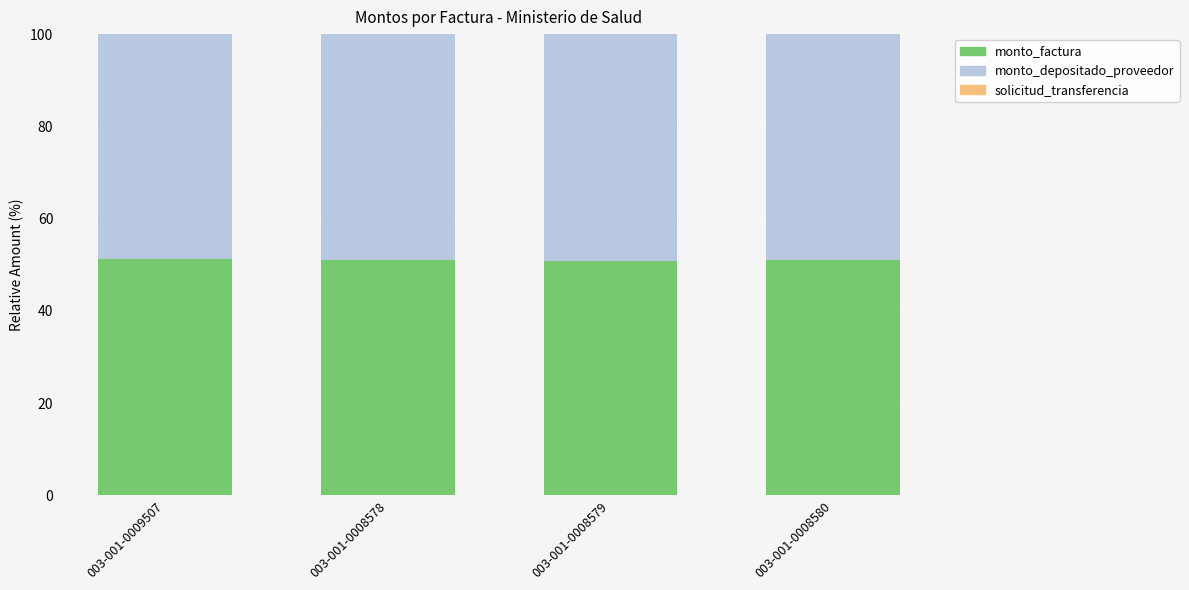

Is it true that monto_factura equals 50.9 at 003-001-0008579?

True